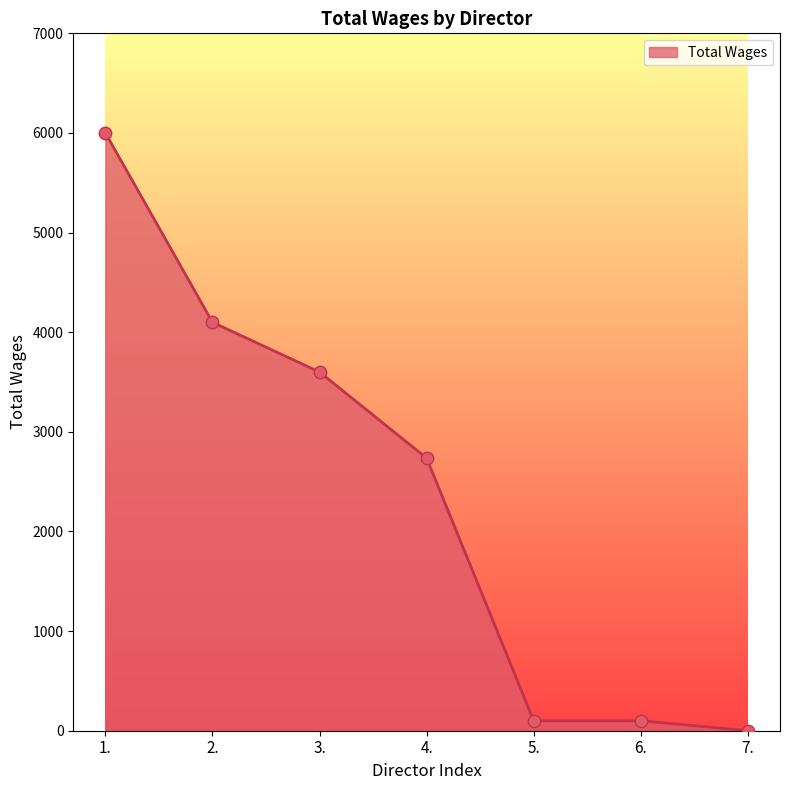

Between 2. and 6., which is larger?

2.